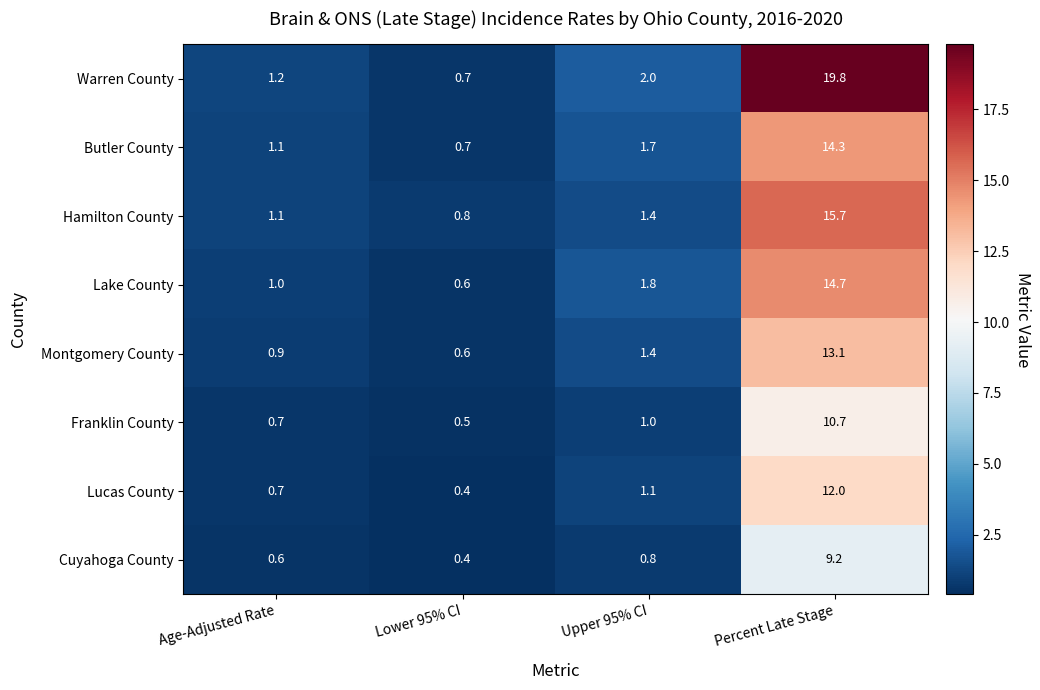

At how many categories does at least one series exceed 5?

1